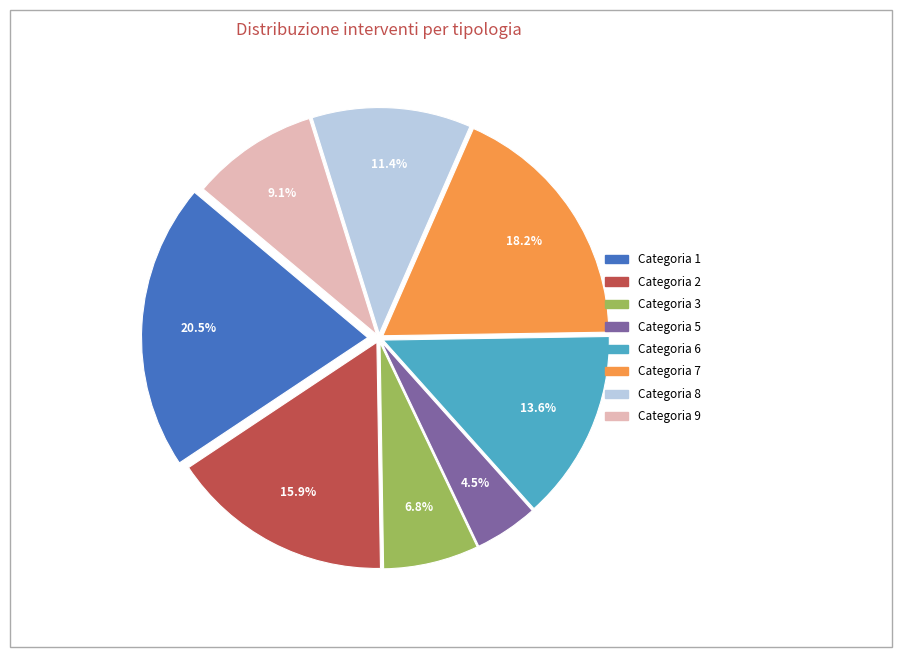

Does any single category account for the majority?

No